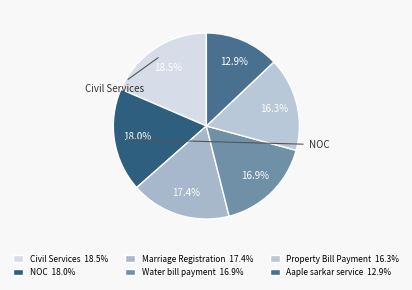

Does Water bill payment represent more than half of the total?

No